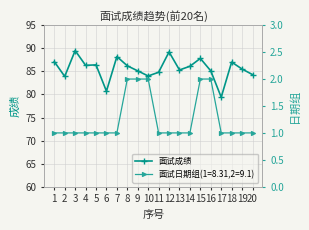

What is the sum of the values at 1 and 10?

171.1